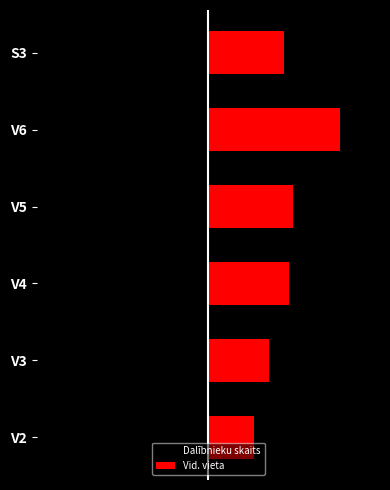

What is the smallest value displayed?

-16.0